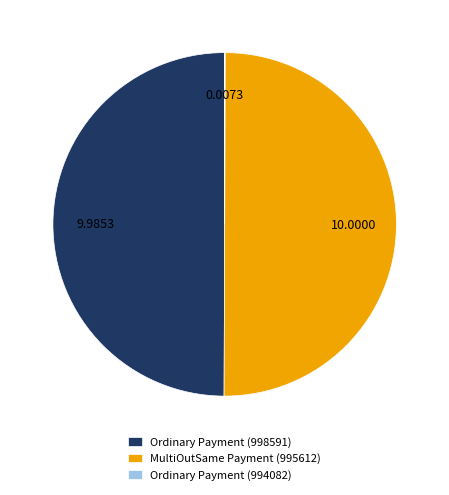

Do Ordinary Payment (998591) and MultiOutSame Payment (995612) together represent more than half of the pie?

Yes